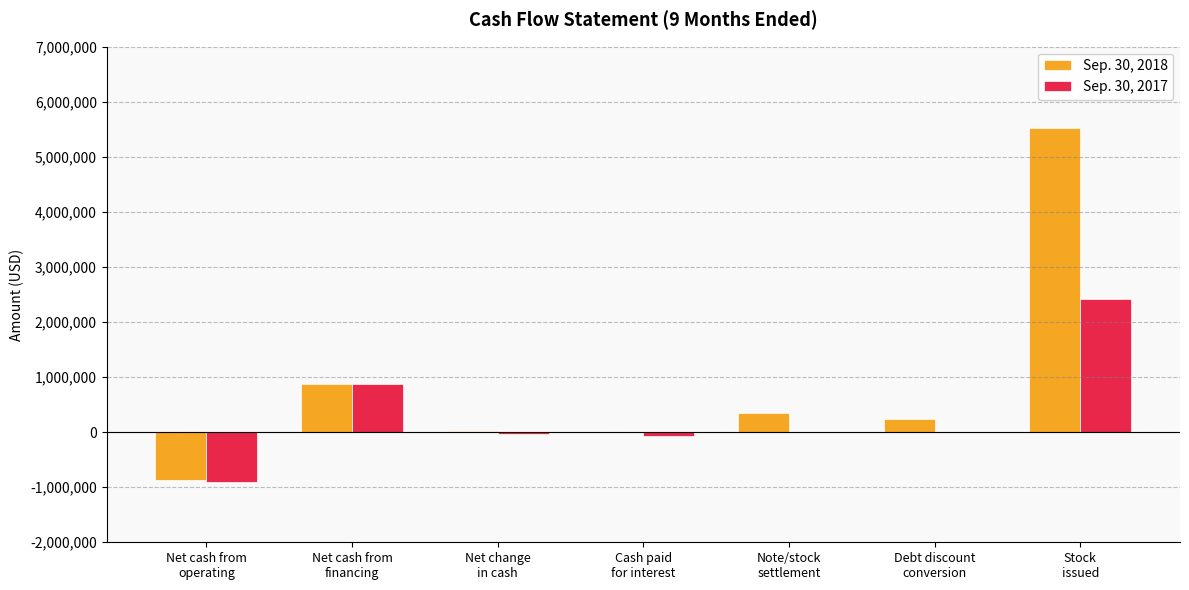

Which series has the largest total across all categories?

Sep. 30, 2018